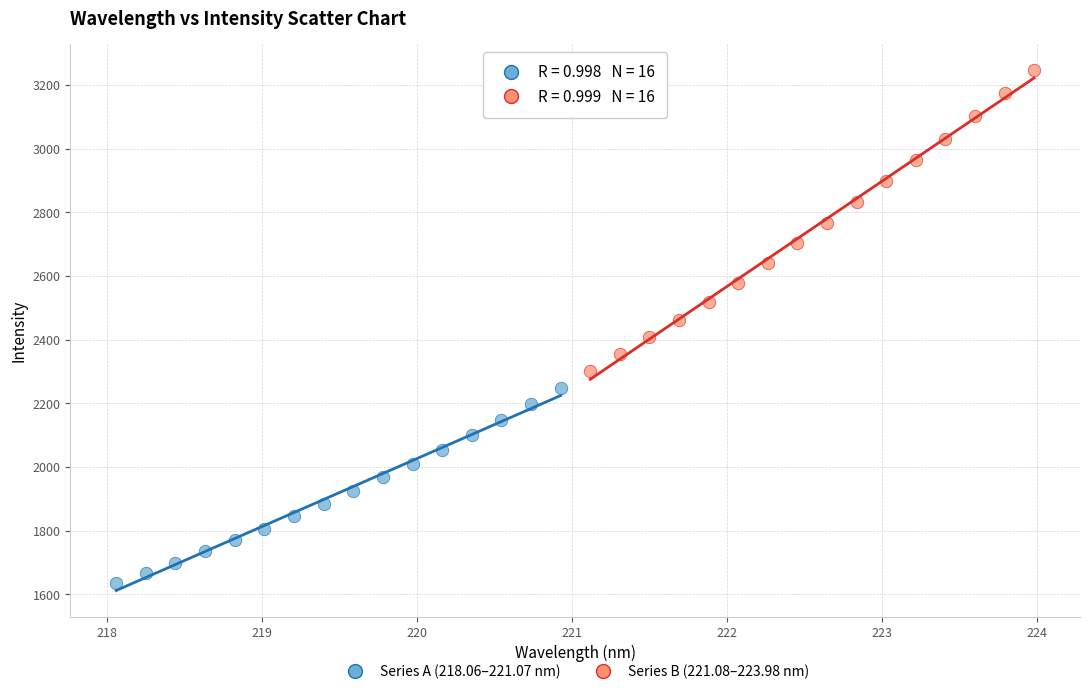

What are all the series names shown in the legend?

Series A (218.06–221.07 nm), Series B (221.08–223.98 nm)